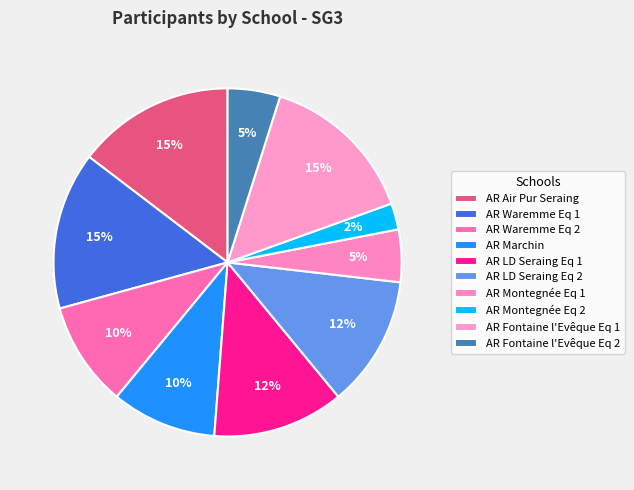

To the nearest percent, what is the combined percentage of AR Waremme Eq 1 and AR Montegnée Eq 2?

17%